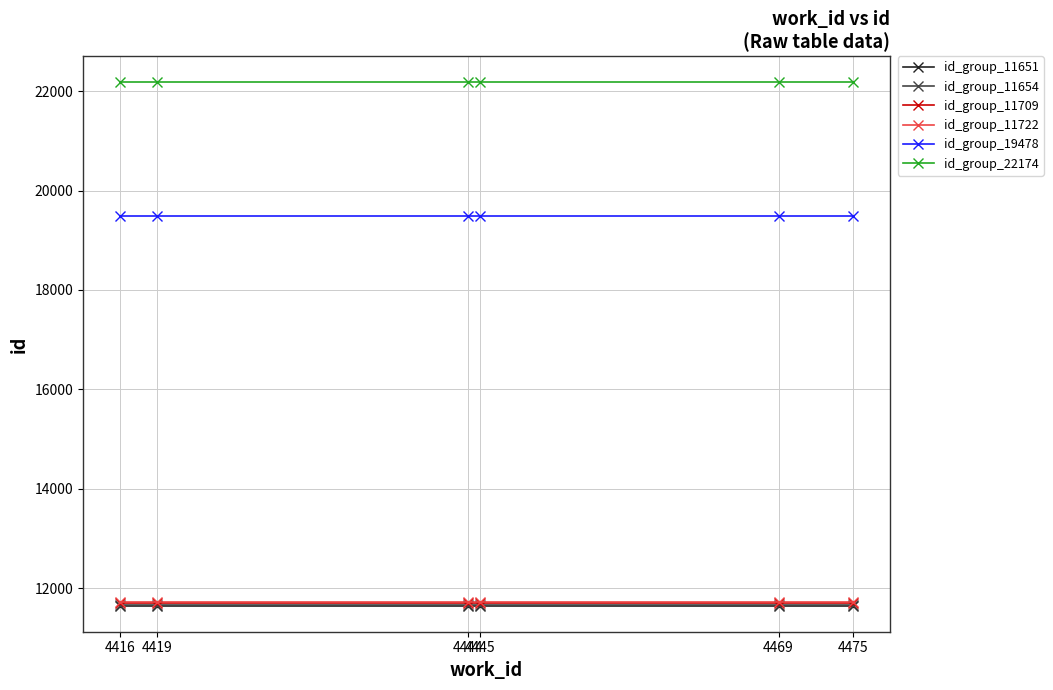

What is the sum of all id_group_11722 values?

70332